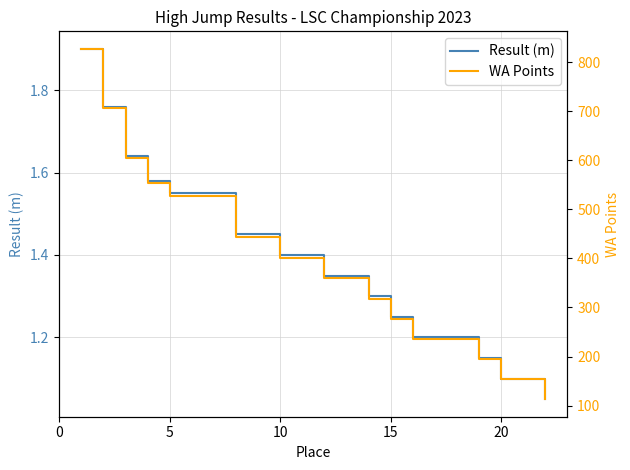

What is the lowest value of the WA Points series?

113.0